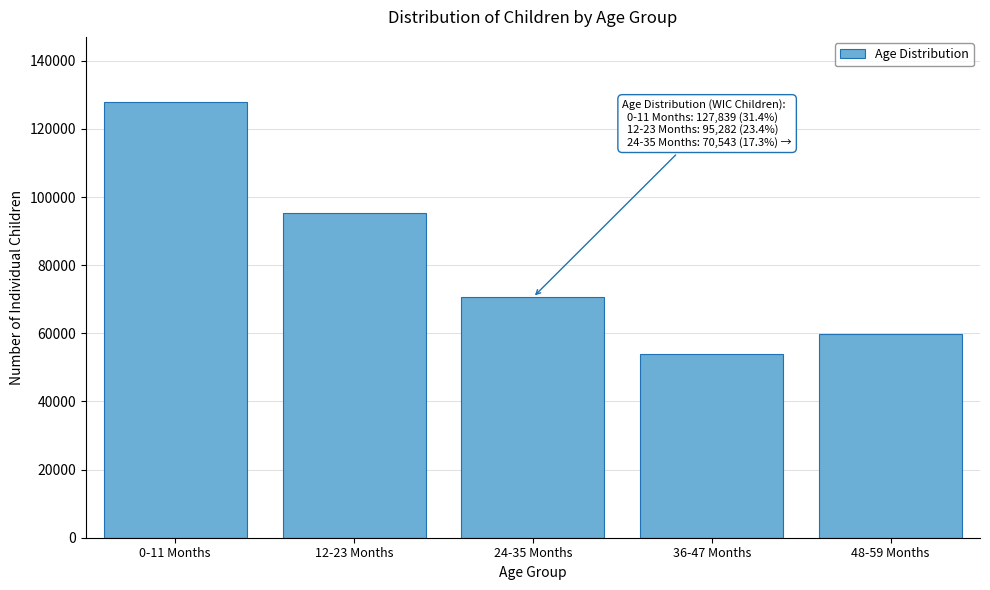

Reading right to left, what are all the values shown in this chart?

59922	53943	70543	95282	127839